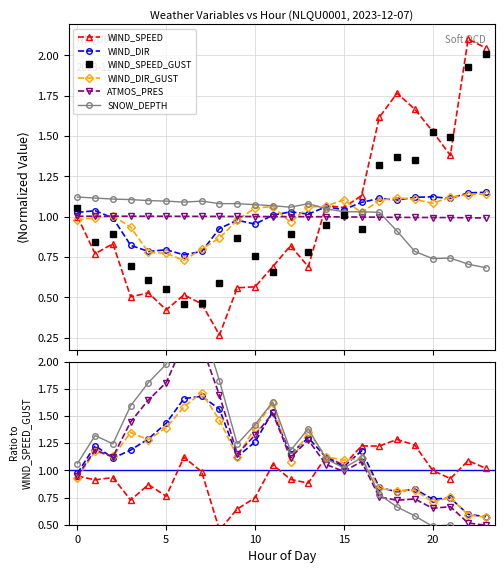

True or false: WIND_SPEED has a value of 1.7 at 18.

False